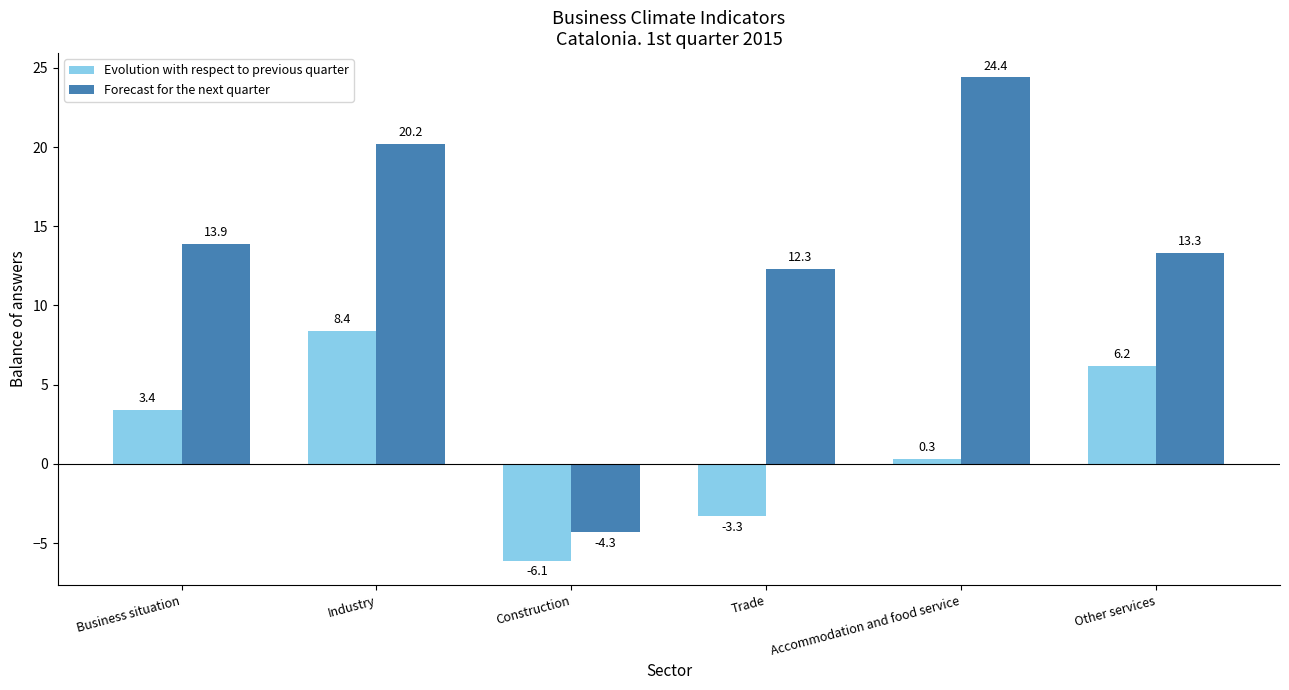

Which category has the highest value across all series?

Accommodation and food service